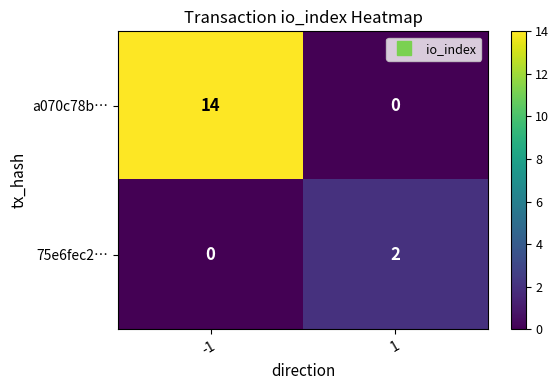

Rank the series at -1 from highest to lowest value.

a070c78b…, 75e6fec2…